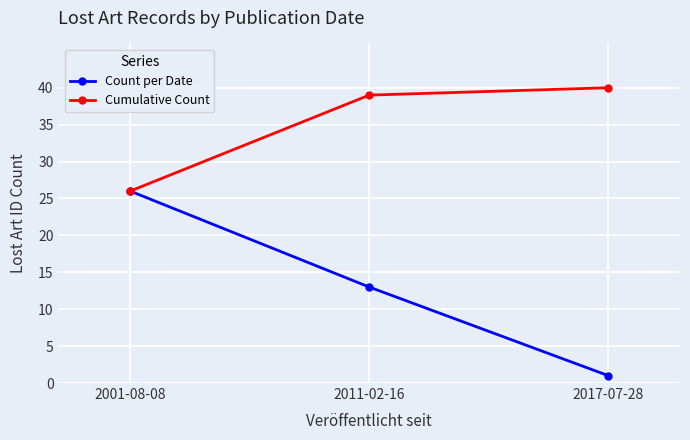

The value of Cumulative Count at 2011-02-16 is 39. True or false?

True